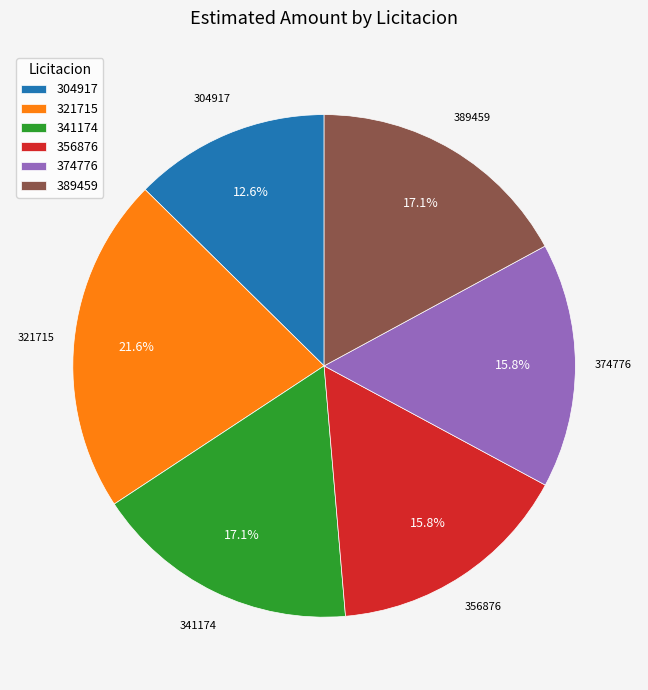

What percentage is the 304917 slice, to the nearest percent?

13%